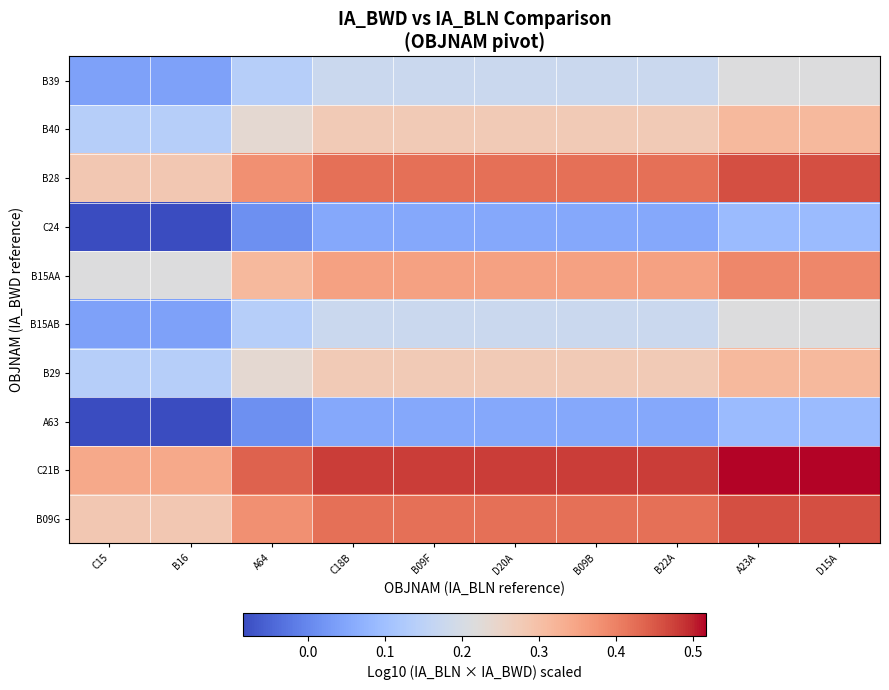

Rank the series at D20A from lowest to highest value.

C24, A63, B39, B15AB, B40, B29, B15AA, B28, B09G, C21B